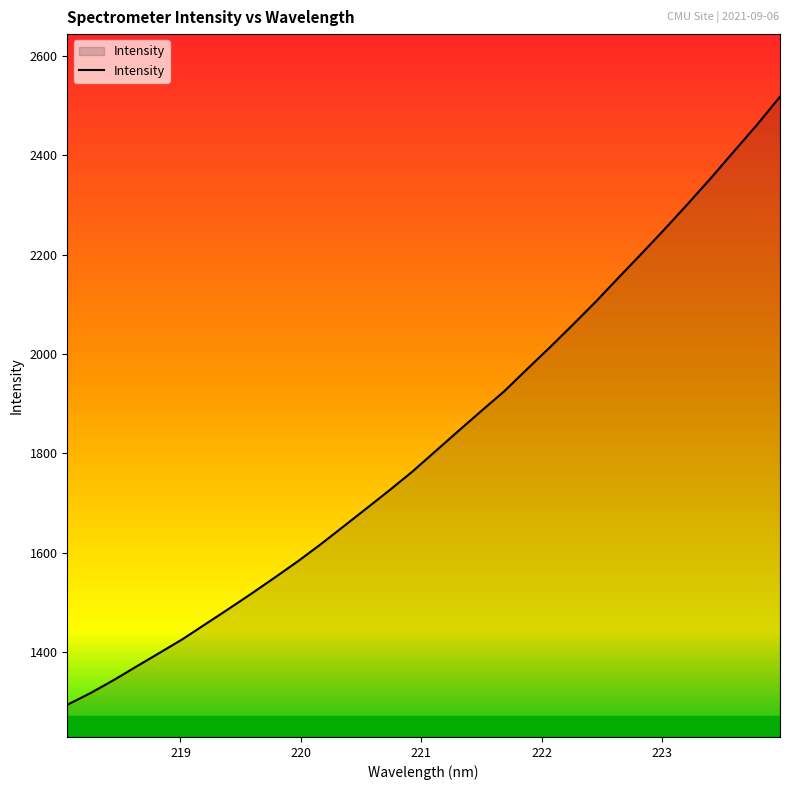

How many series are shown in this chart?

1